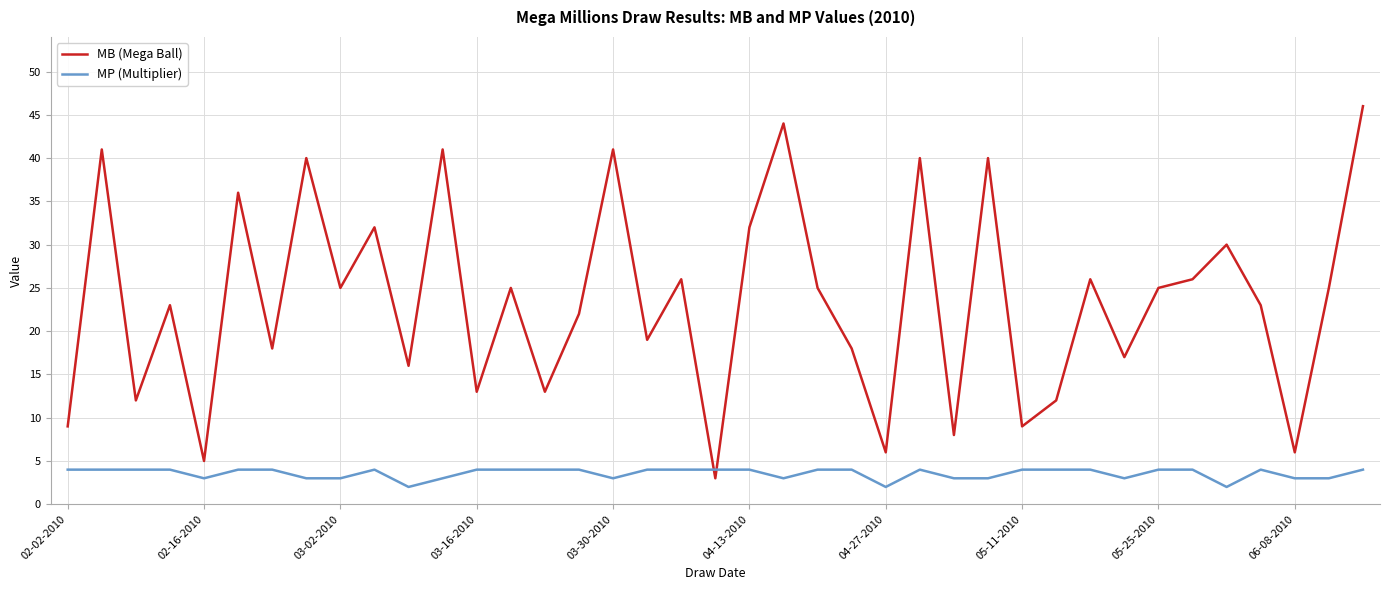

Rank the series by their maximum value, from highest to lowest.

MB (Mega Ball), MP (Multiplier)